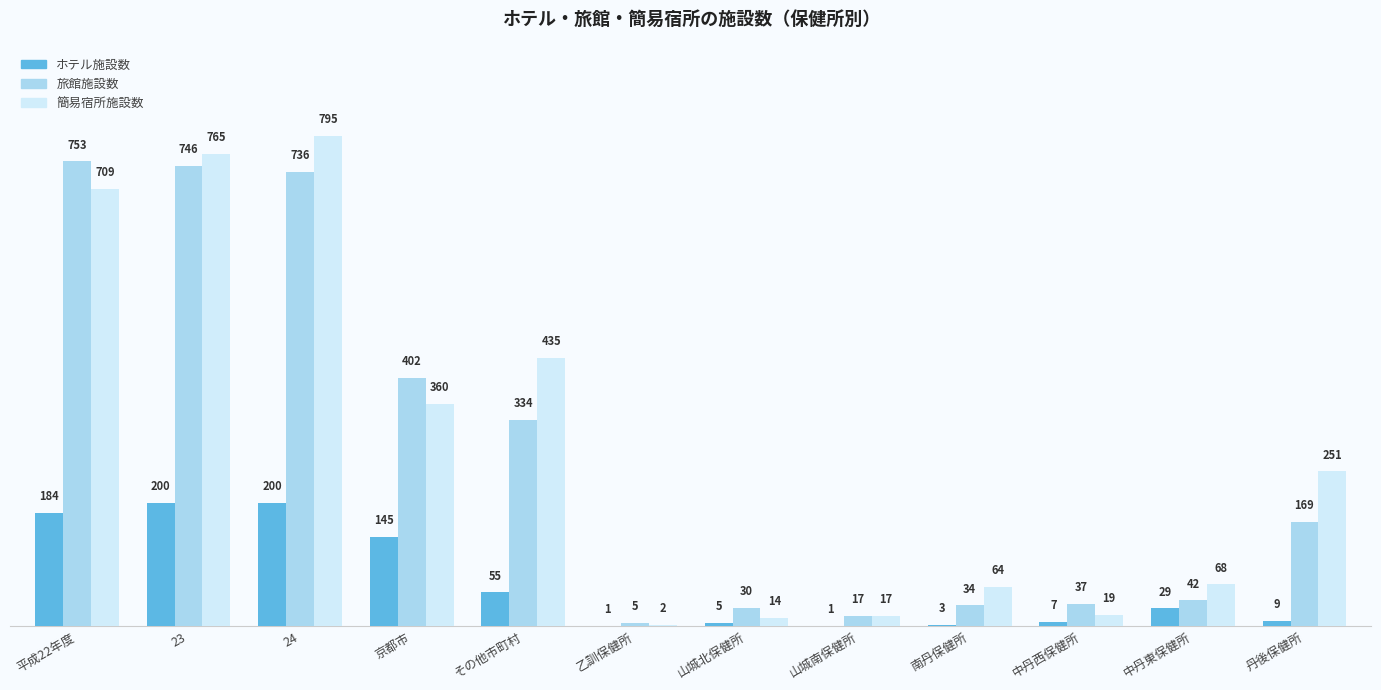

What is the sum of all 旅館施設数 values?

3305